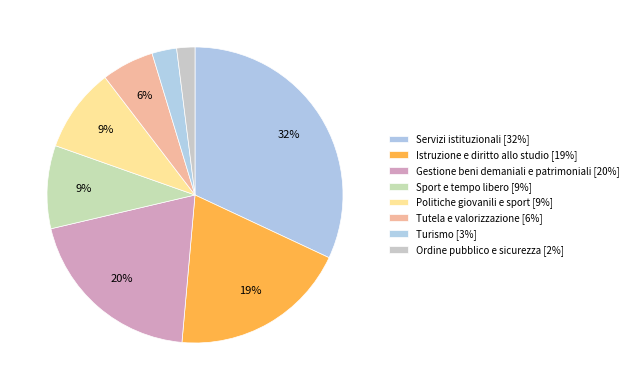

How many slices are in this pie chart?

8